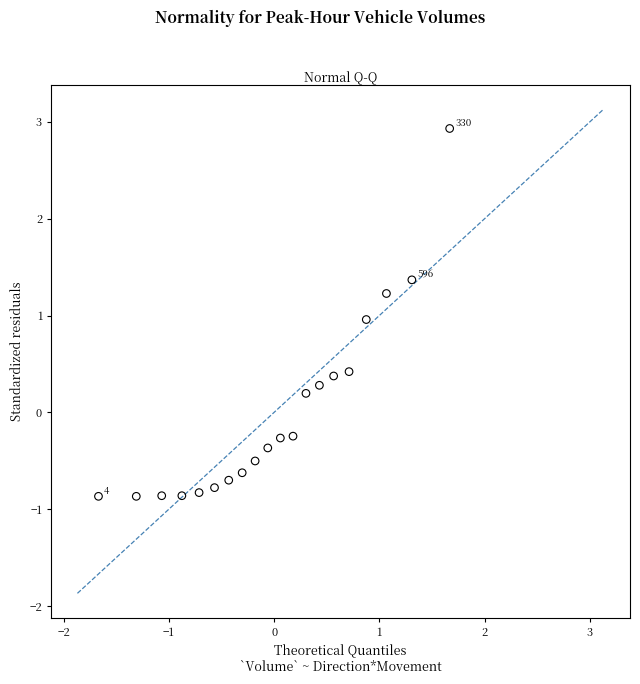

What is the range of X values (max minus min)?

3.3